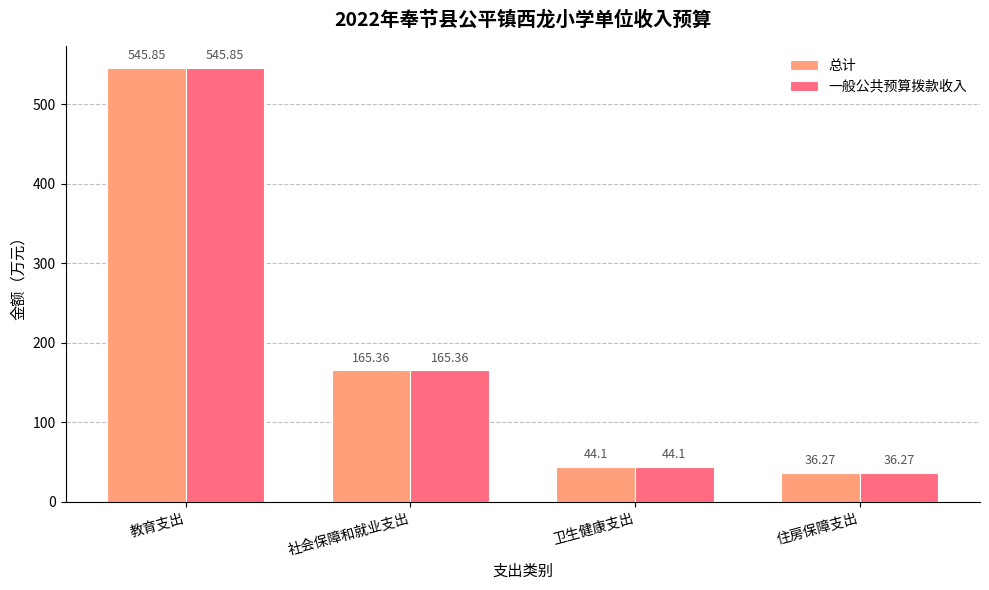

What is the total value across all series at 住房保障支出?

72.5